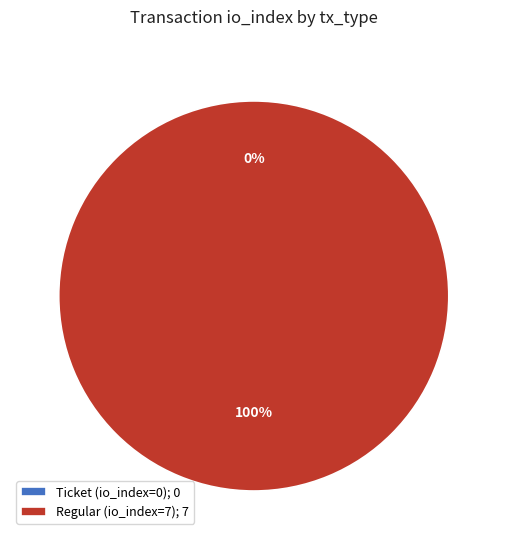

How many slices are in this pie chart?

2